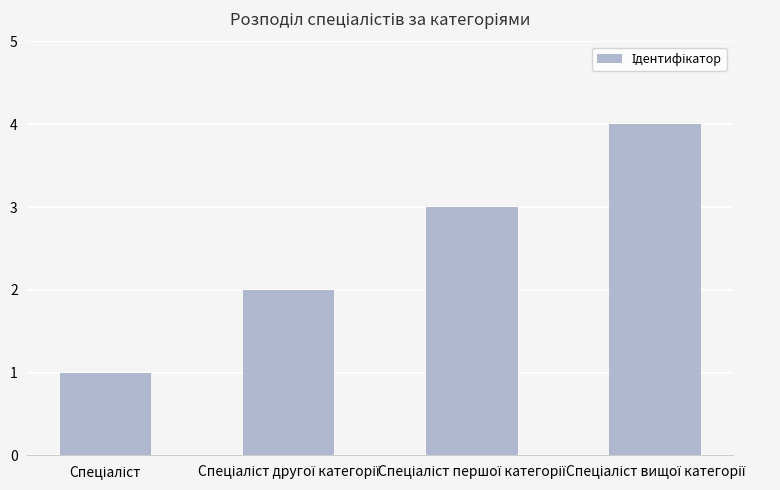

What is the sum of all values?

10